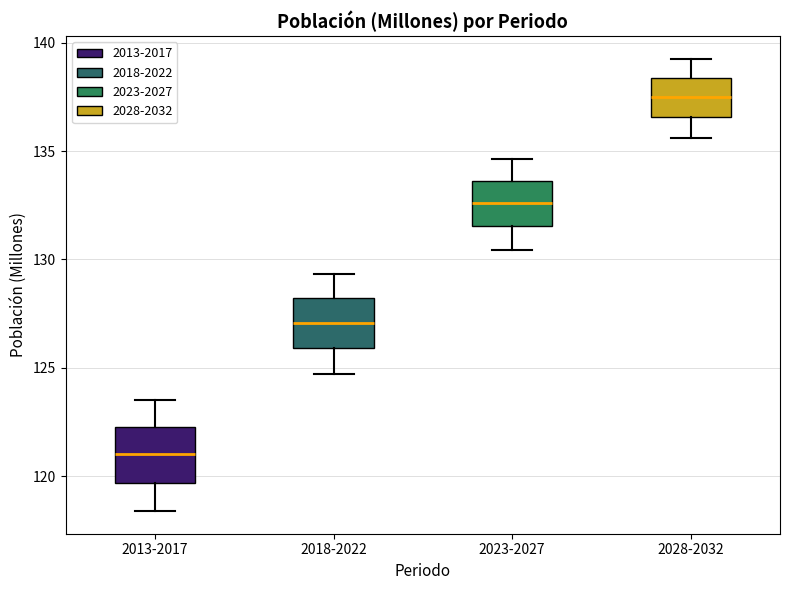

Reading left to right, transcribe this box plot: for each box, give where its median line is, the range the box spans, and where its two whiskers end, as read against the y-axis. The values are not printed on the chart, so give them approximately, as read against the axis.

2013-2017: median 121.0, box 119.5 to 122.5, whiskers 118.5 to 123.5
2018-2022: median 127.0, box 126.0 to 128.0, whiskers 124.5 to 129.5
2023-2027: median 132.5, box 131.5 to 133.5, whiskers 130.5 to 134.5
2028-2032: median 137.5, box 136.5 to 138.5, whiskers 135.5 to 139.5